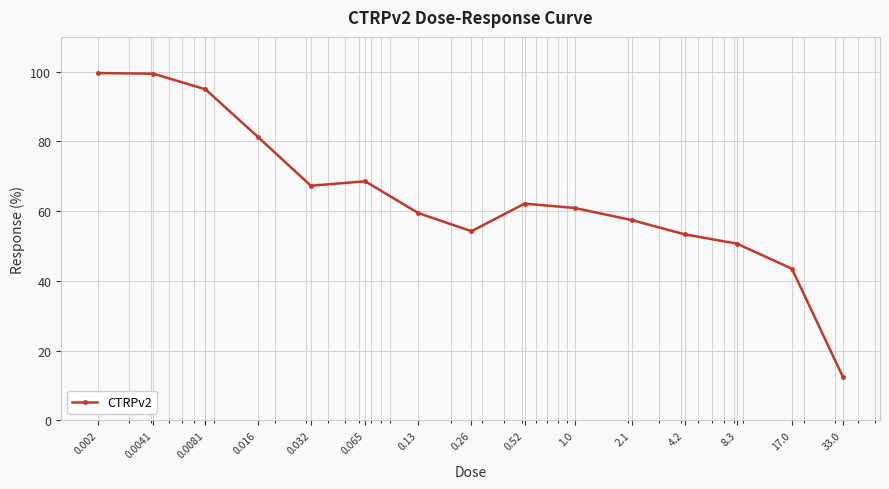

What is the maximum value shown in the chart?

99.6